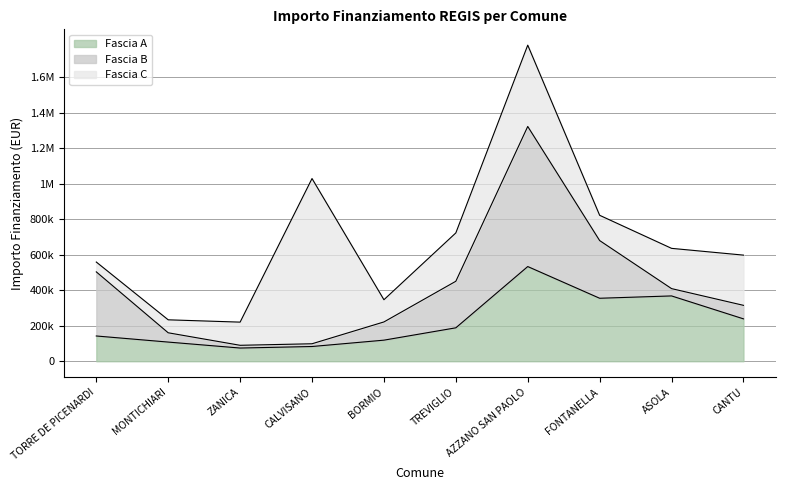

What position from the right is CANTU?

1